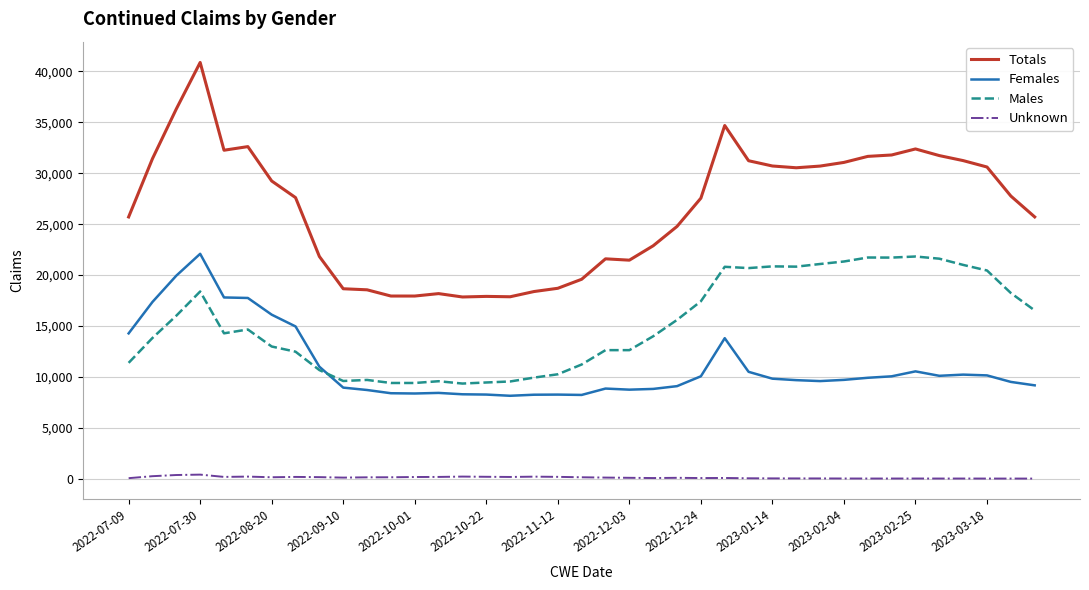

Which series has the largest total across all categories?

Totals